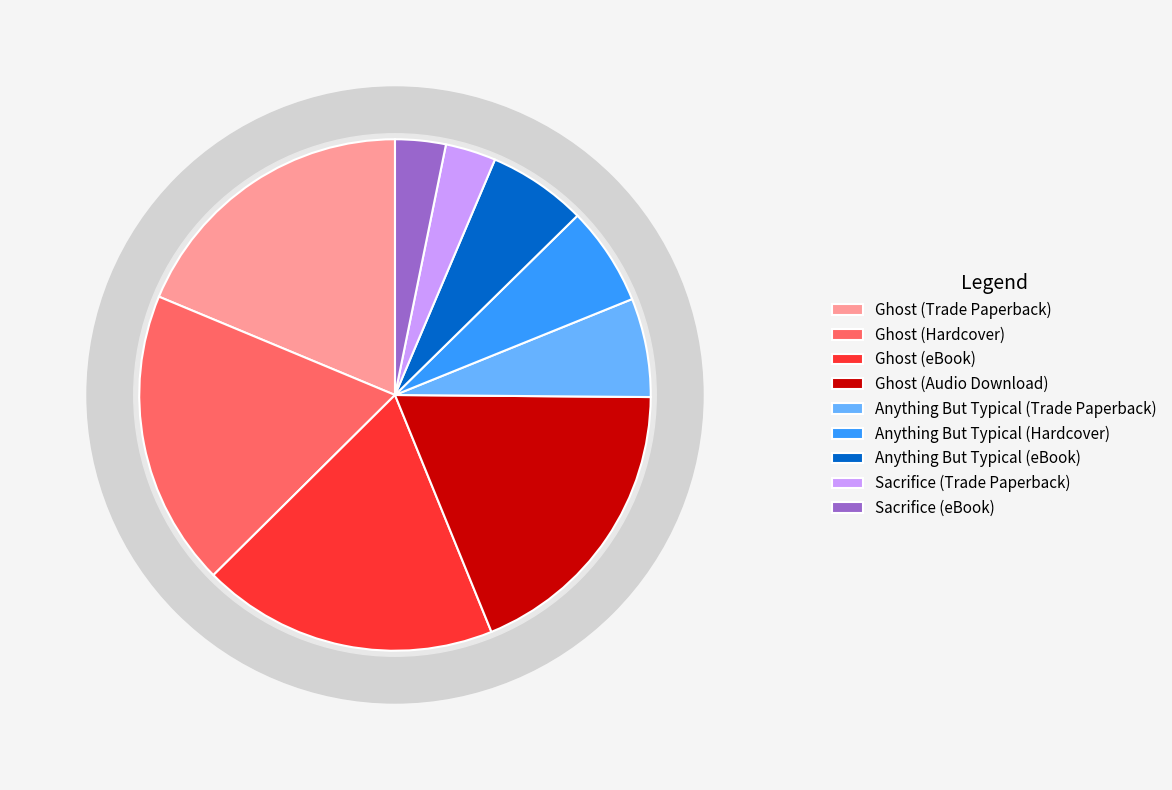

True or false: Anything But Typical (Hardcover) accounts for 1% of the total.

False